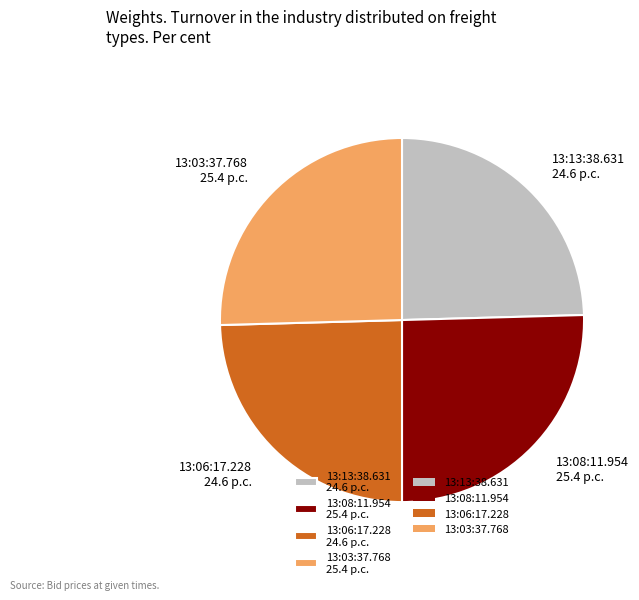

Does 13:08:11.954 account for over 50% of the chart?

No